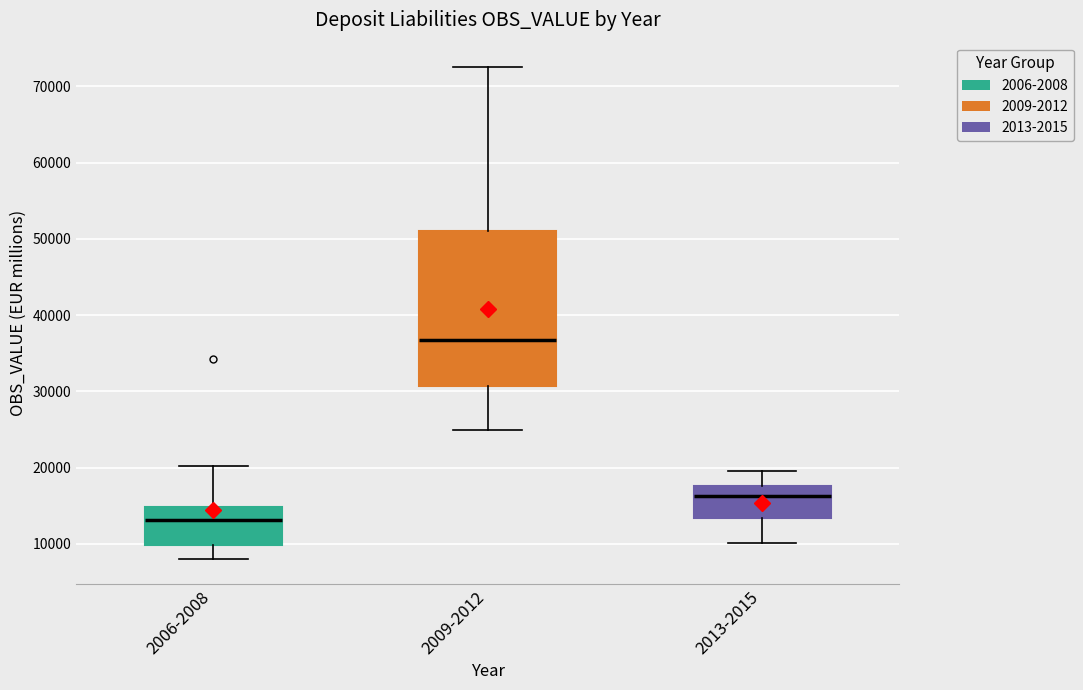

Reading left to right, read every box against the y-axis: the position of its median line, the range the box covers, and the ends of its whiskers. The values are not printed on the chart, so give them approximately, as read against the axis.

2006-2008: median 13000, box 10000 to 15000, whiskers 8000 to 20000
2009-2012: median 37000, box 31000 to 51000, whiskers 25000 to 73000
2013-2015: median 16000, box 13000 to 18000, whiskers 10000 to 20000